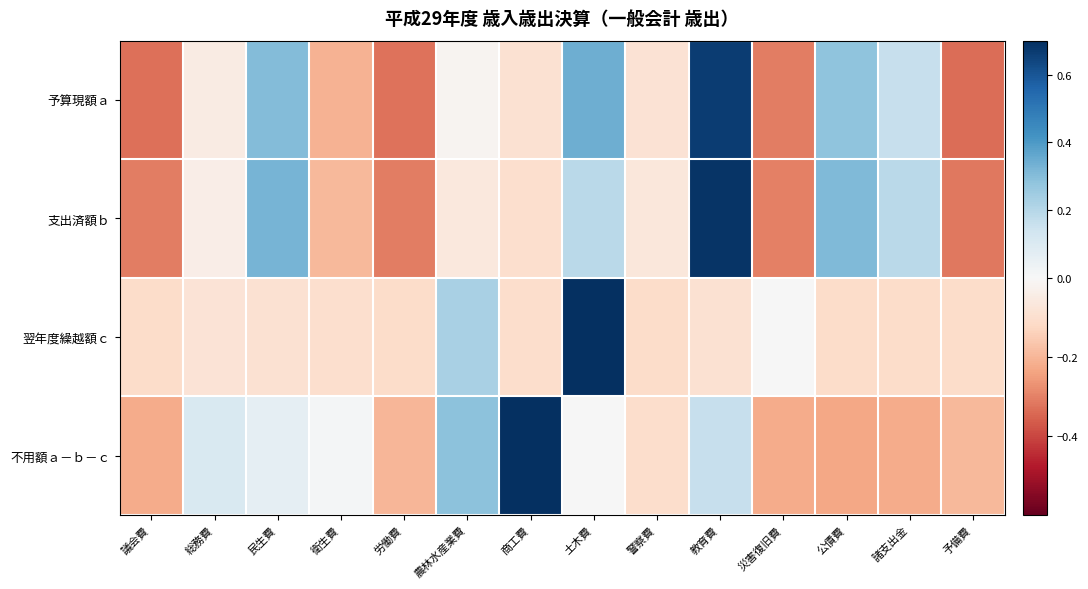

Which series changed the most between 衛生費 and 公債費?

支出済額ｂ